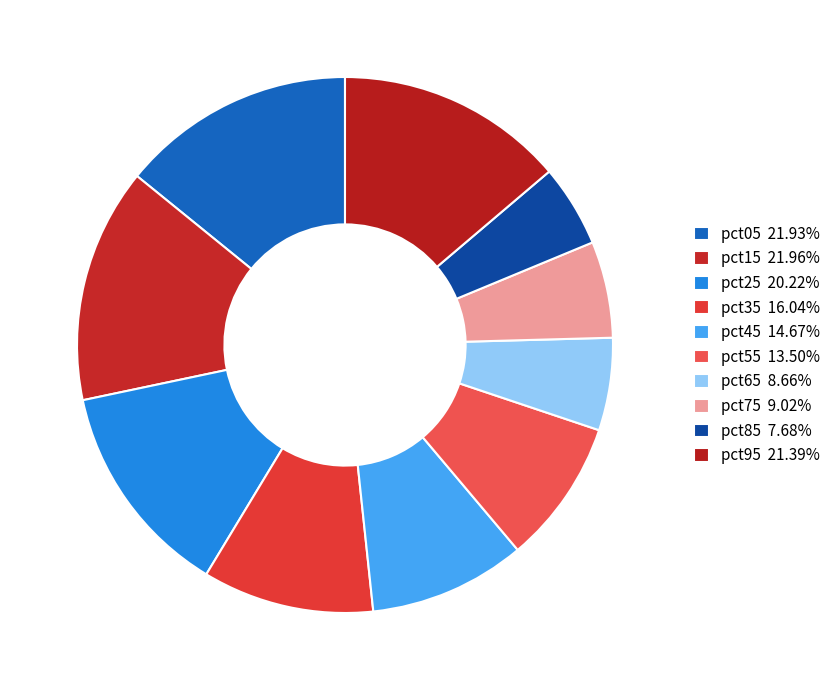

How many segments does this pie chart have?

10